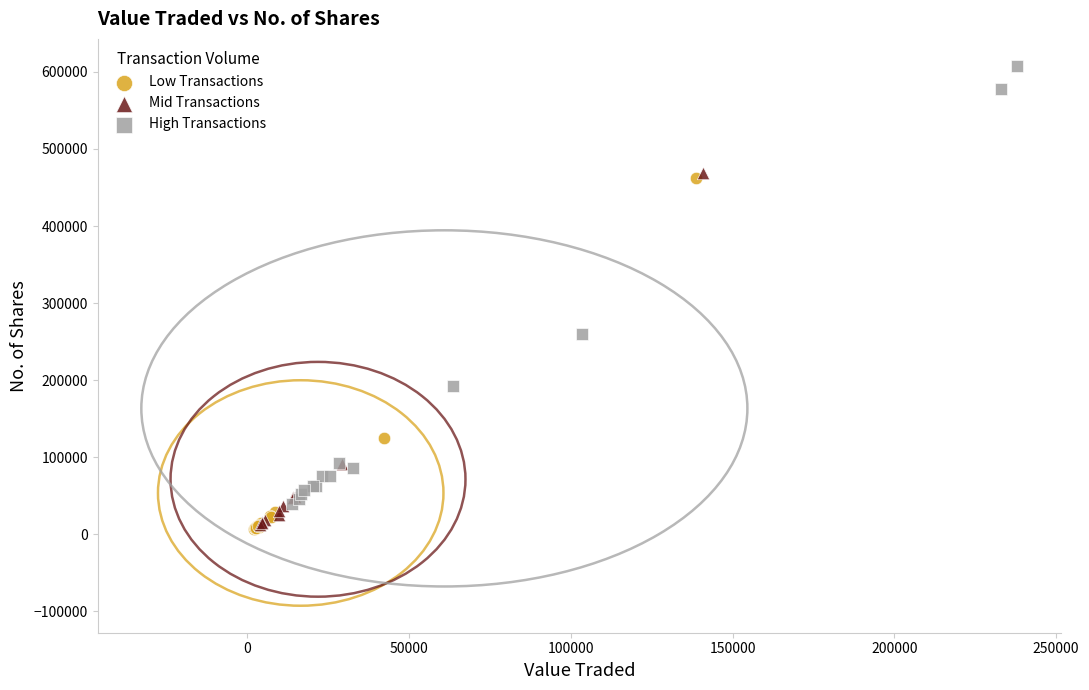

Which series has the largest Y range (max minus min)?

High Transactions